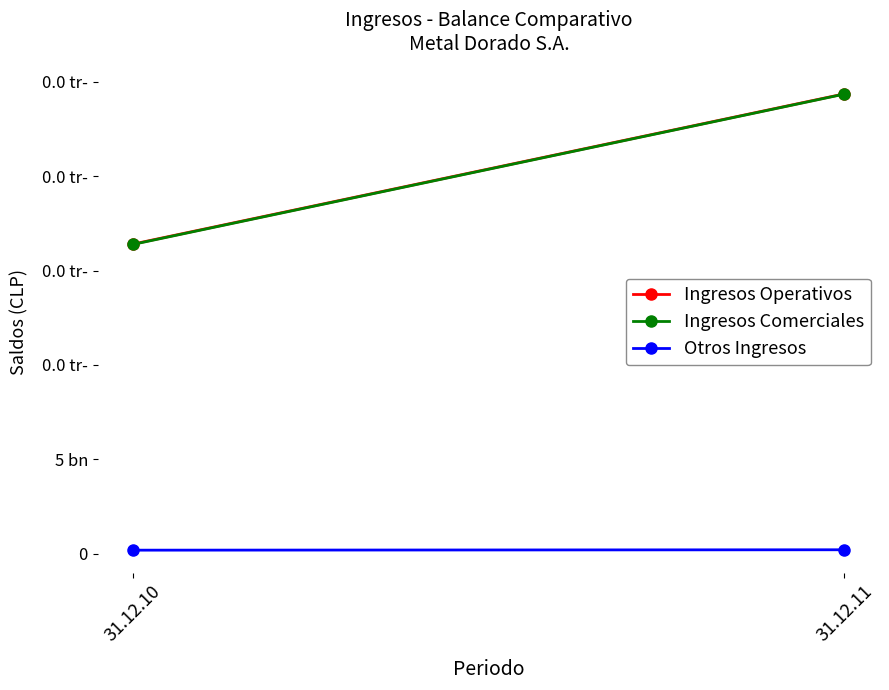

What is the value of the Ingresos Comerciales point at the 1st from the left?

16390507434